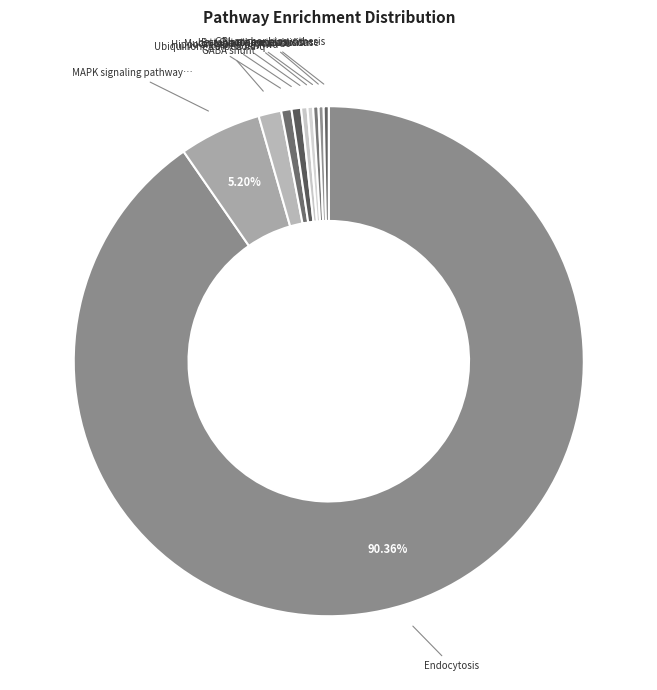

How many slices are in this pie chart?

10